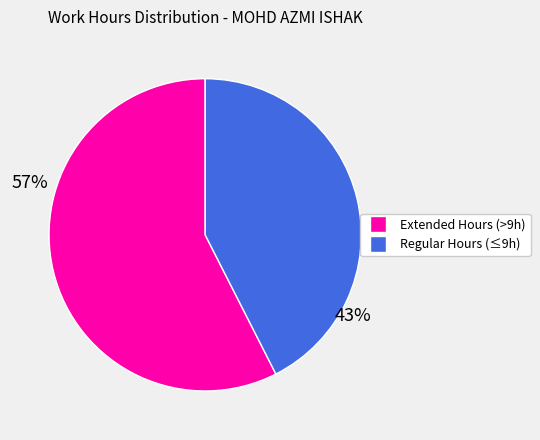

Is there any slice that represents more than half of the pie?

Yes